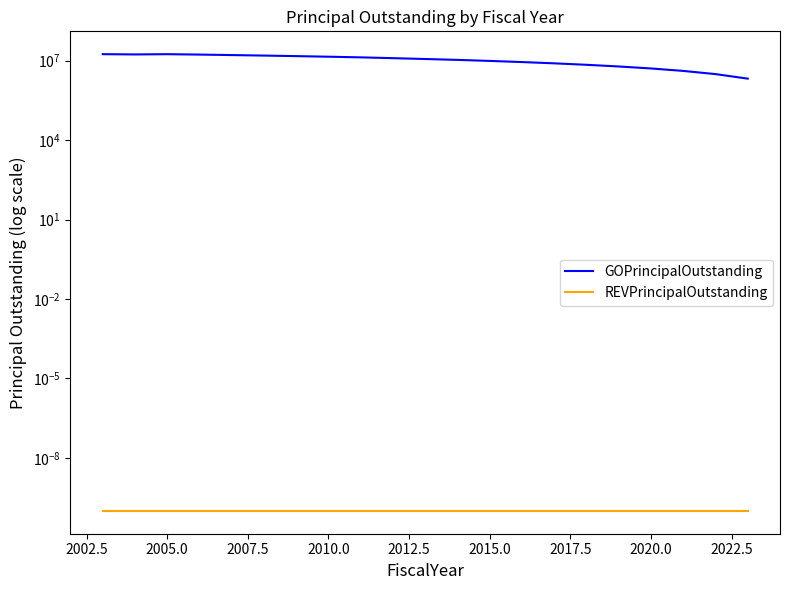

Rank the series by their maximum value, from highest to lowest.

GOPrincipalOutstanding, REVPrincipalOutstanding